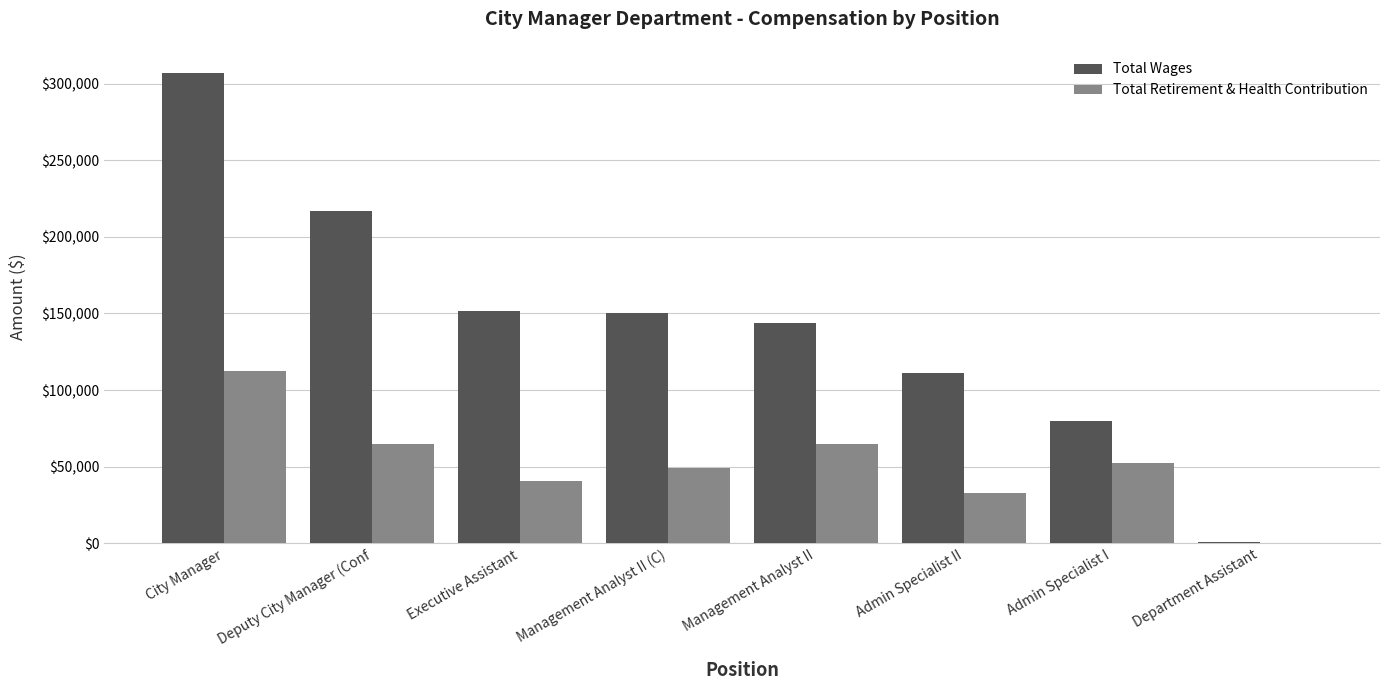

What is the sum of the Total Retirement & Health Contribution values at Management Analyst II and Deputy City Manager (Conf?

129619